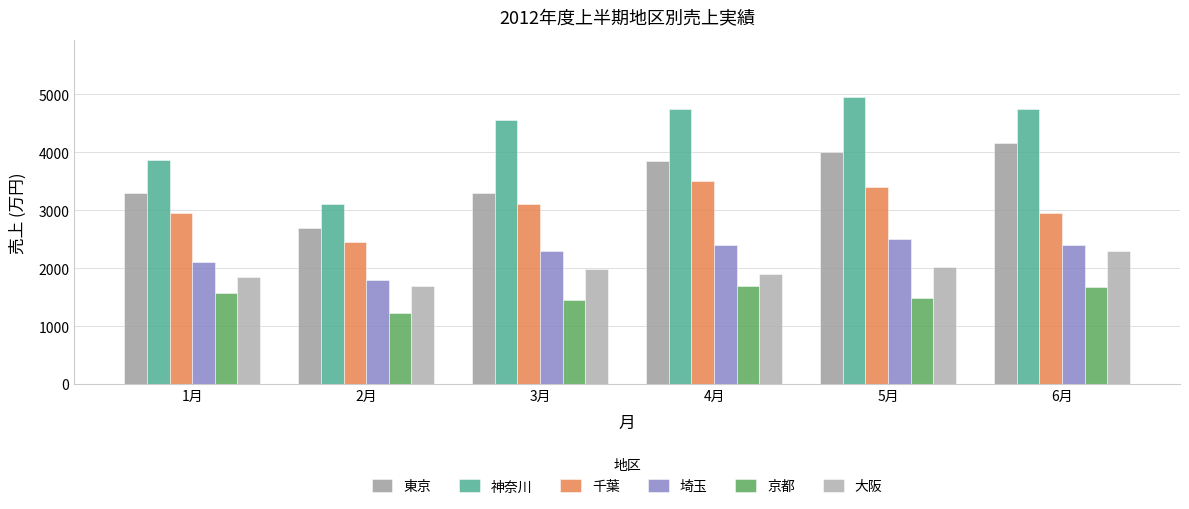

What position from the right is 2月?

5